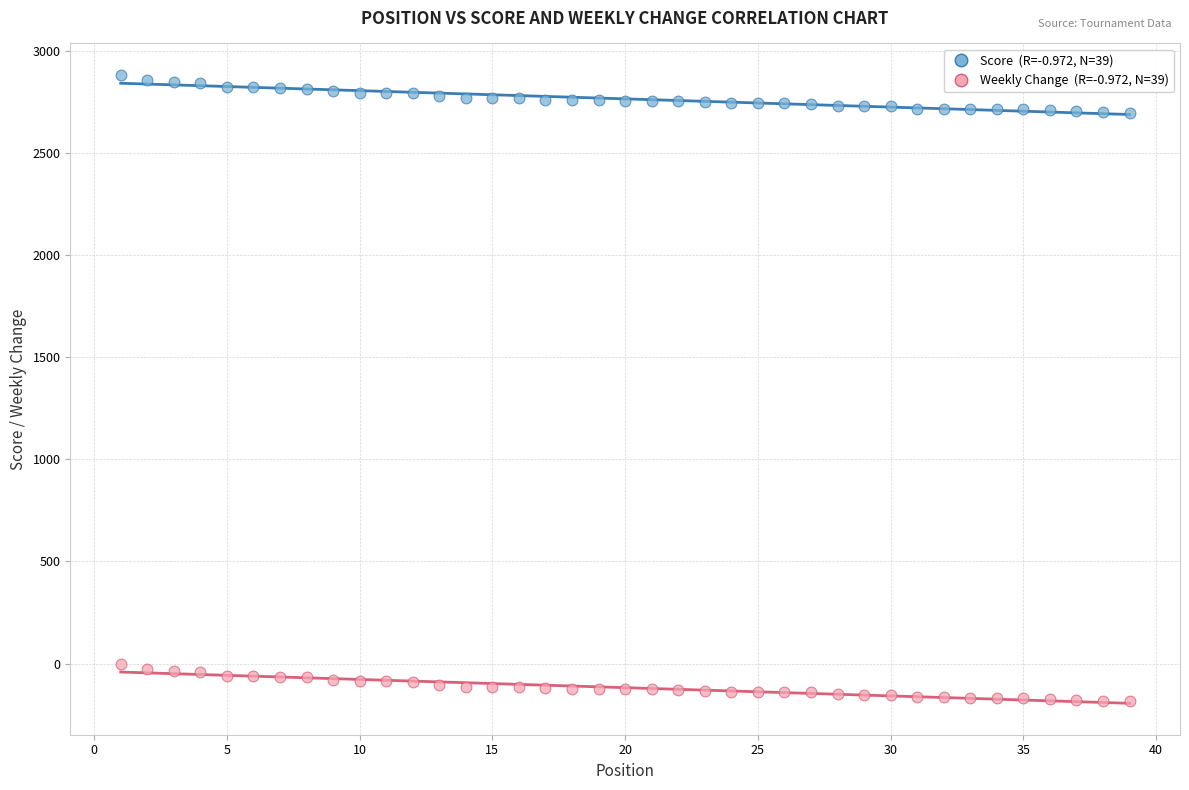

Across all data points, what is the range of Y values (max minus min)?

3066